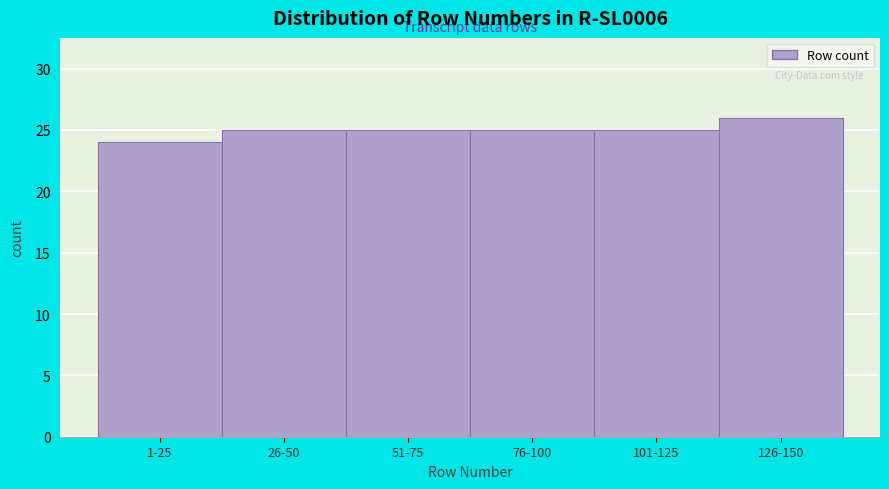

Reading left to right, transcribe all the data shown in this chart.

24	25	25	25	25	26